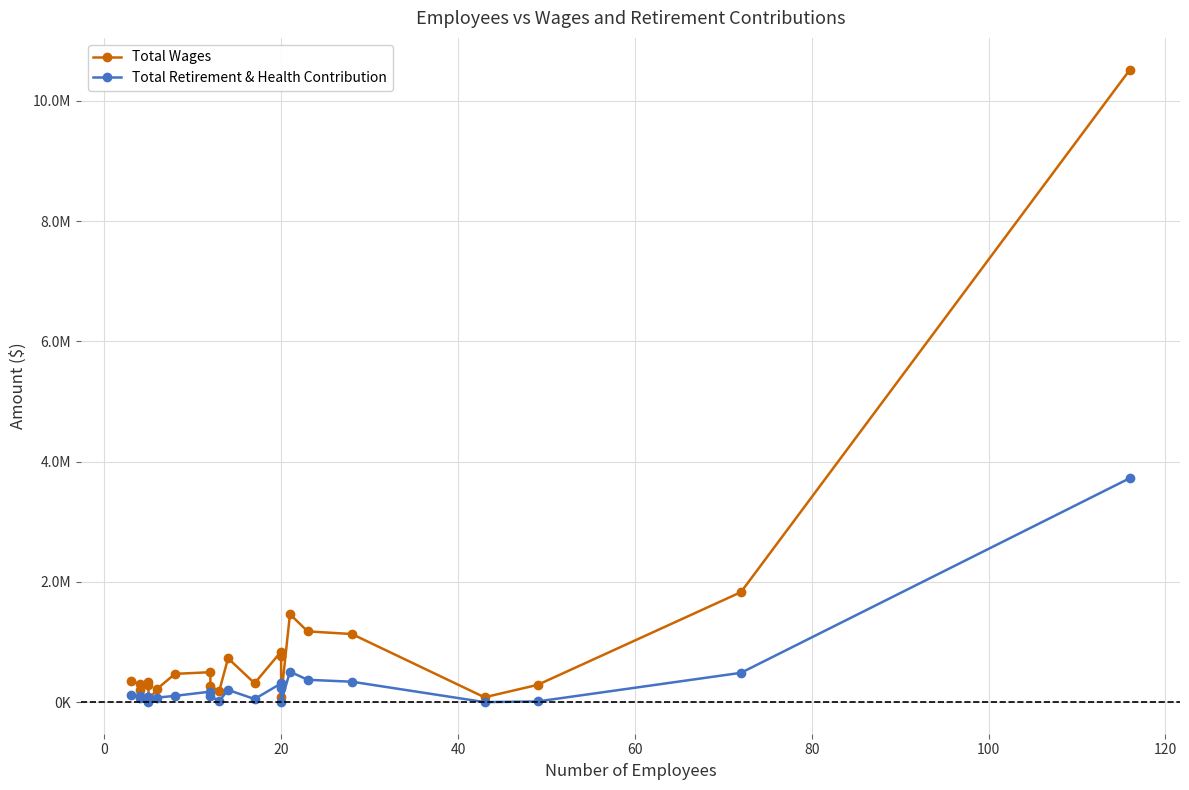

How many values in the Total Retirement & Health Contribution series are below 96024?

11